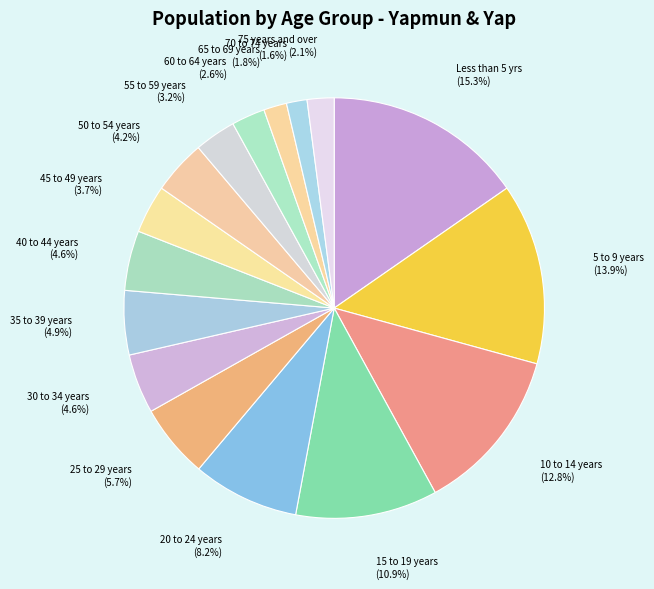

Which slice is the largest?

Less than 5 yrs